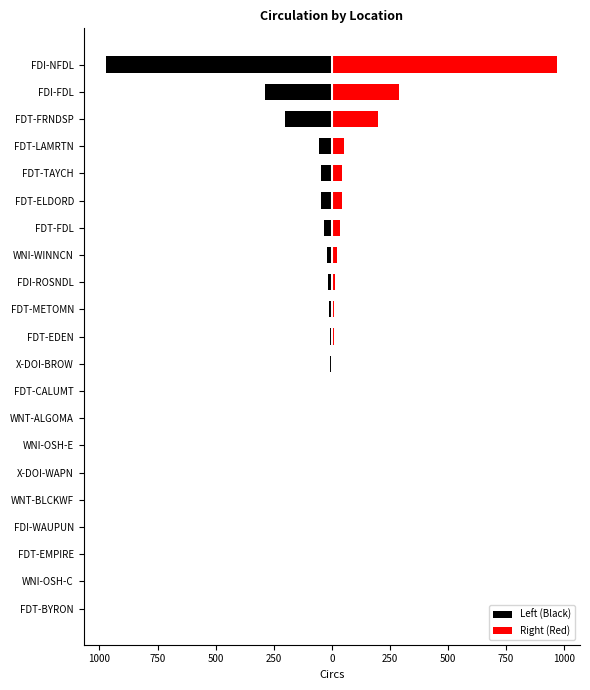

The Right (Red) series shows 19.6 at FDT-METOMN. True or false?

False